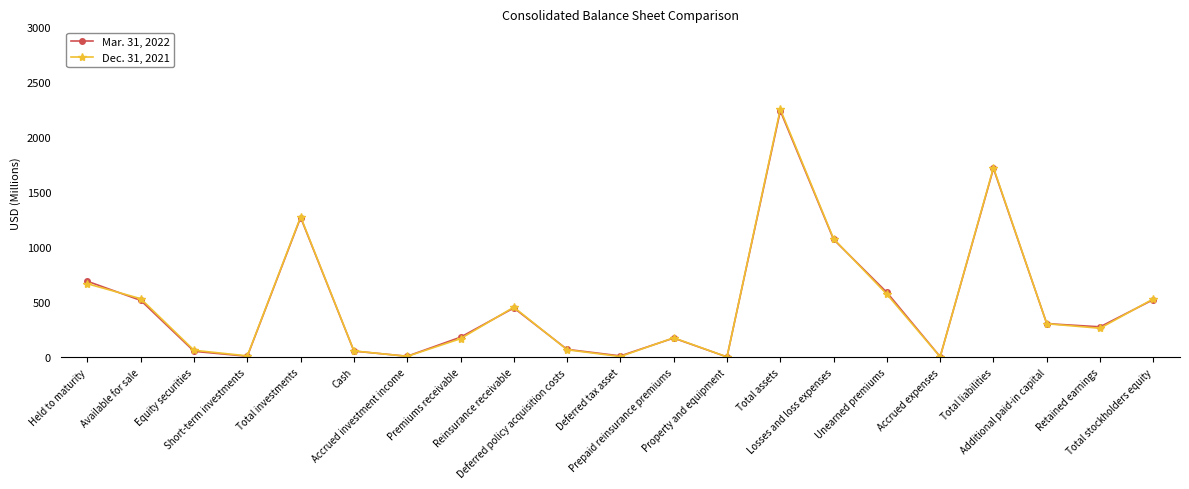

True or false: Mar. 31, 2022 has more than 0 points higher than both neighbors.

True